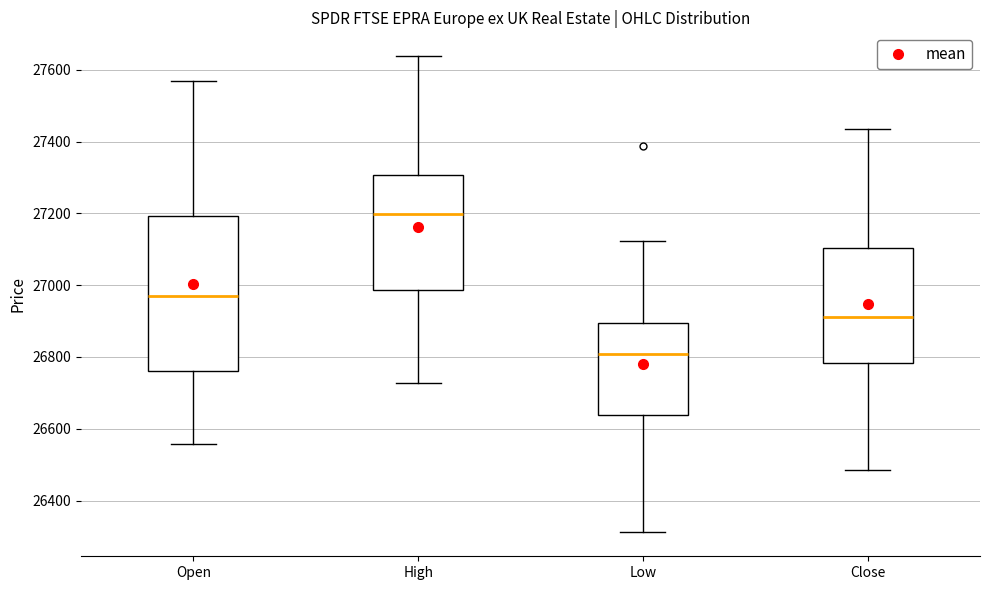

Where is the lower edge of the box for Open on the y-axis? The values are not printed on the chart, so give them approximately, as read against the axis.

26760